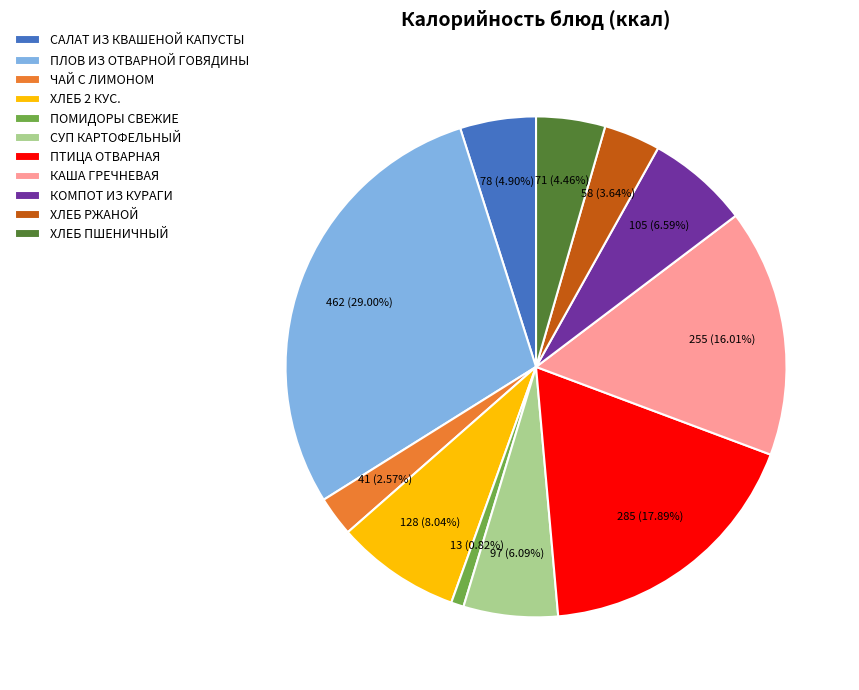

What is the smallest slice in the pie chart?

ПОМИДОРЫ СВЕЖИЕ